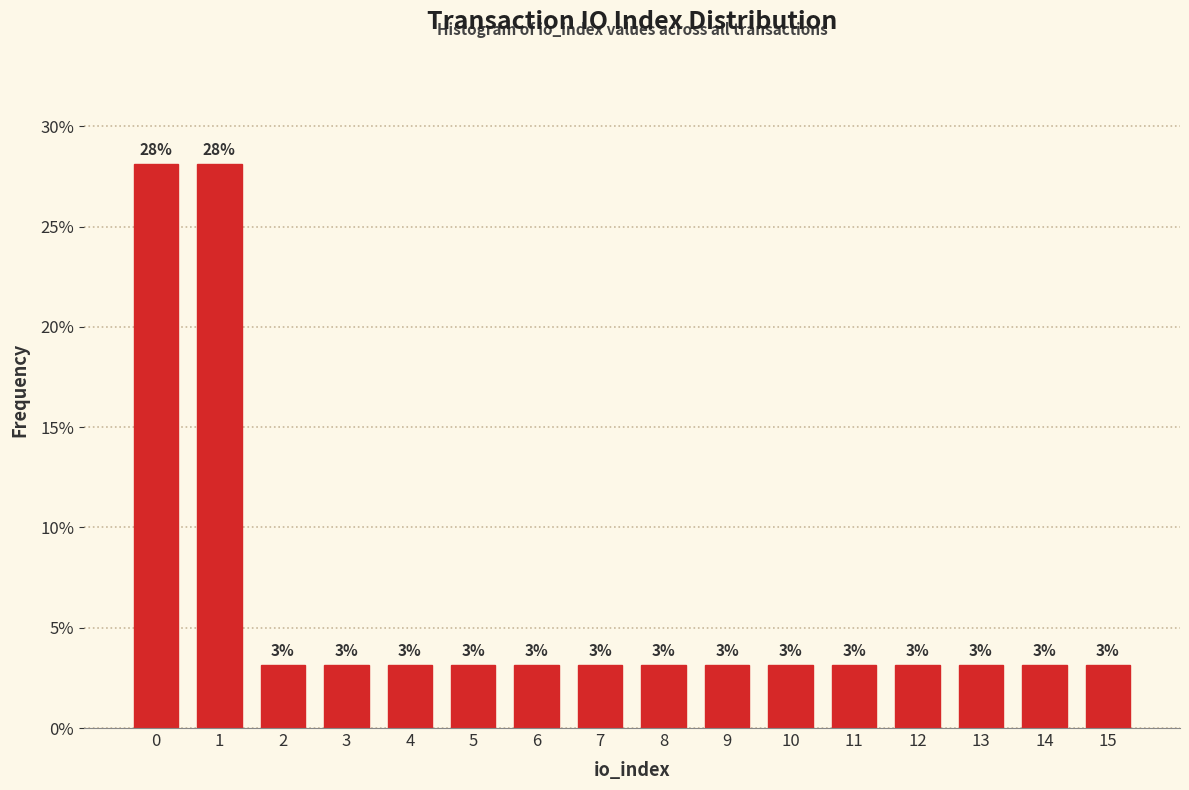

How many bars are there in total?

16